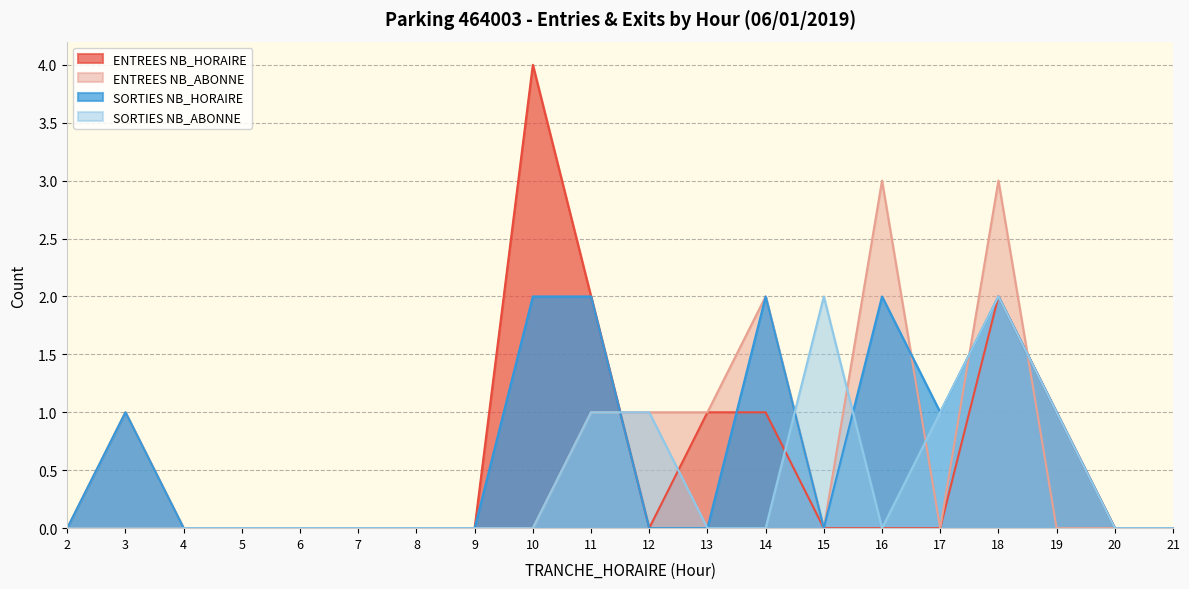

Reading left to right, what are all the values shown in this chart?

ENTREES NB_HORAIRE: 0	0	0	0	0	0	0	0	4	2	0	1	1	0	0	0	2	1	0	0
ENTREES NB_ABONNE: 0	1	0	0	0	0	0	0	0	1	1	1	2	0	3	0	3	0	0	0
SORTIES NB_HORAIRE: 0	1	0	0	0	0	0	0	2	2	0	0	2	0	2	1	2	1	0	0
SORTIES NB_ABONNE: 0	0	0	0	0	0	0	0	0	1	1	0	0	2	0	1	2	1	0	0